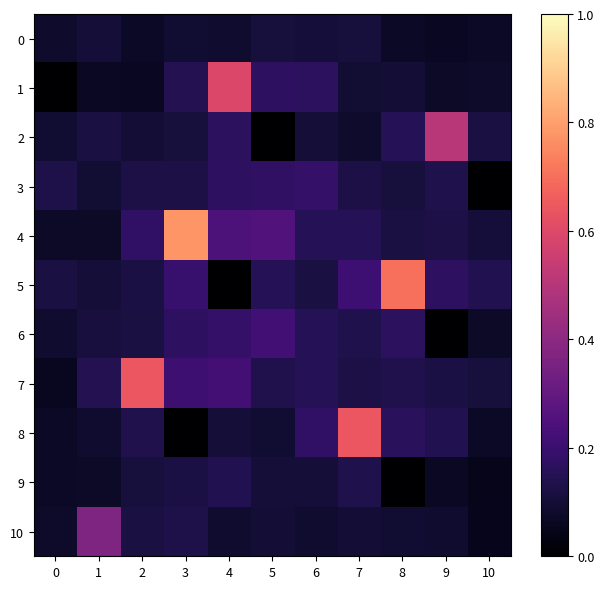

At how many categories does at least one series exceed 0?

11